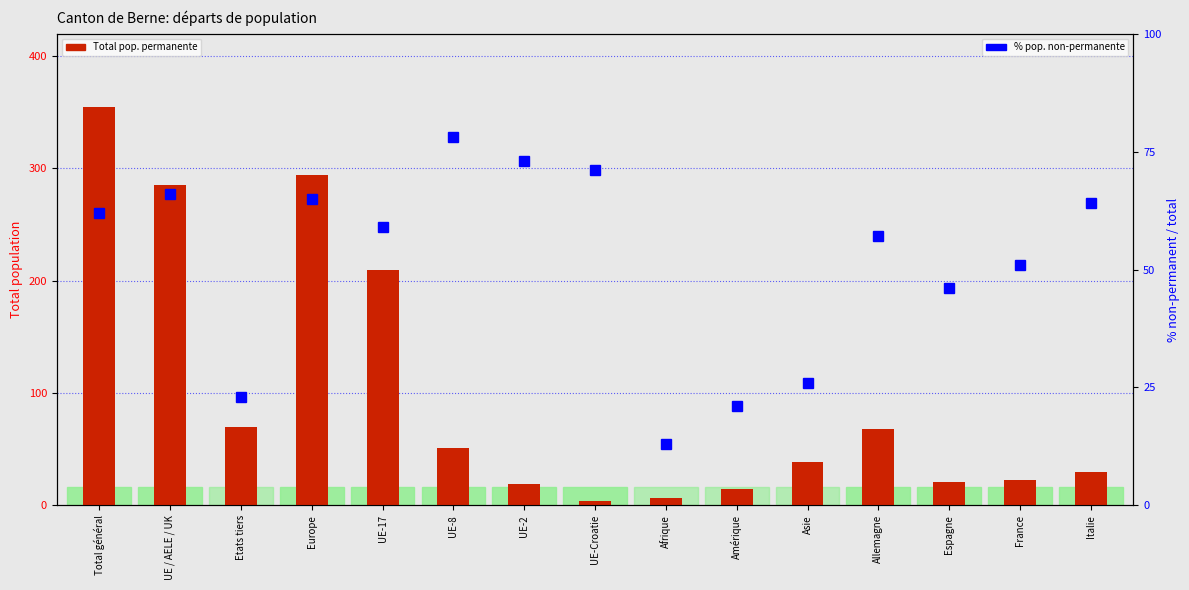

True or false: % pop. non-permanente has a value of 9 at Asie.

False